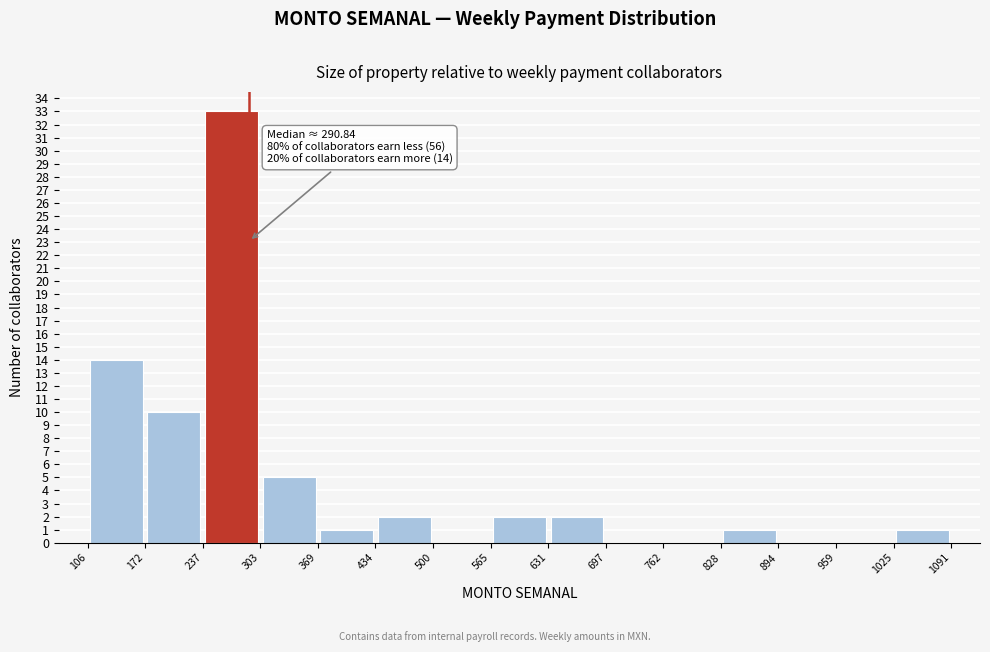

Which range on the x-axis has the tallest bar?

237 to 303